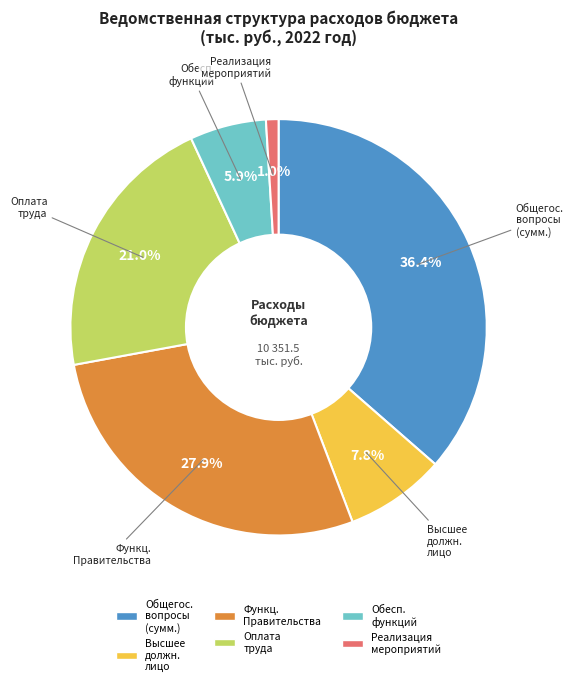

Does any single category account for the majority?

No